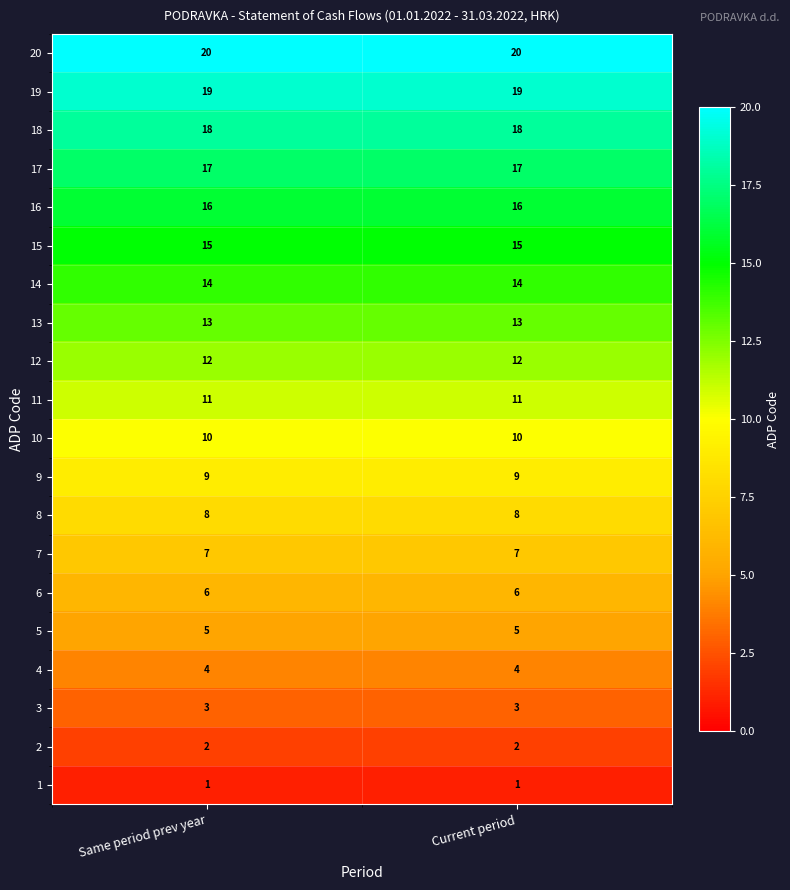

What is the sum of the 4 values at Same period prev year and Current period?

8